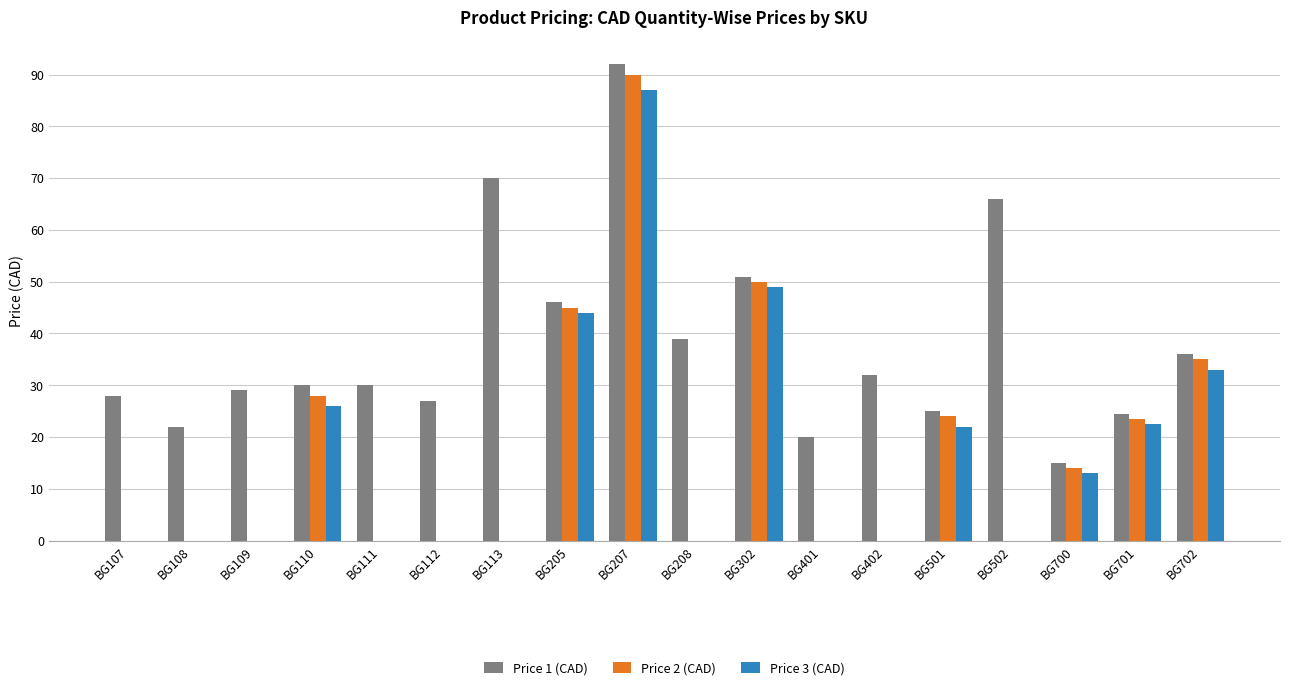

What is the sum of all Price 3 (CAD) values?

296.5